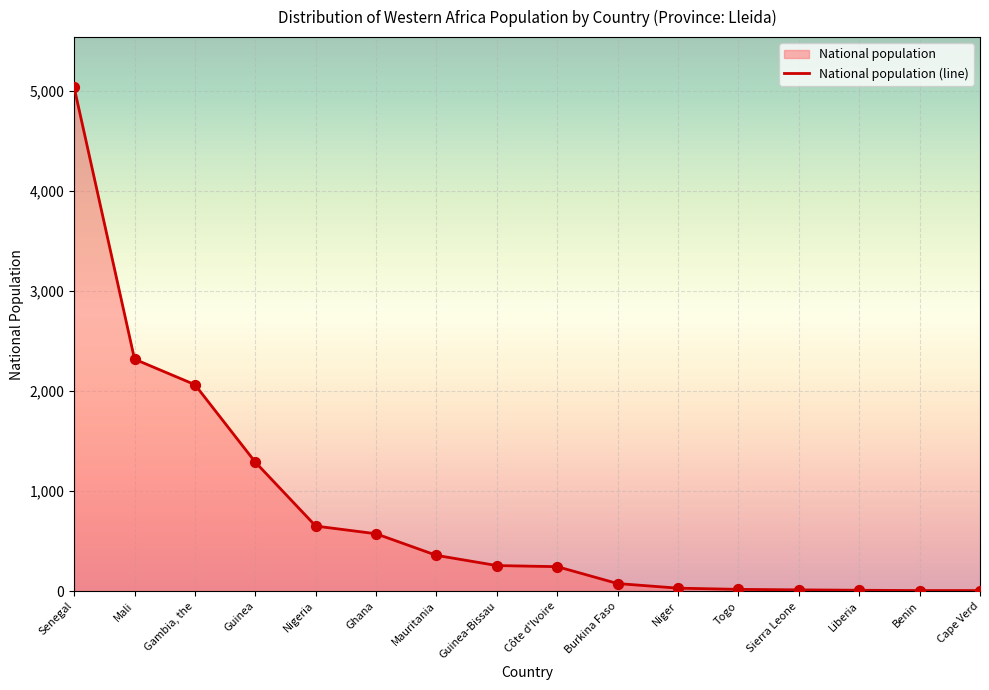

What is the ratio of the value at Niger to the value at Ghana?

0.1